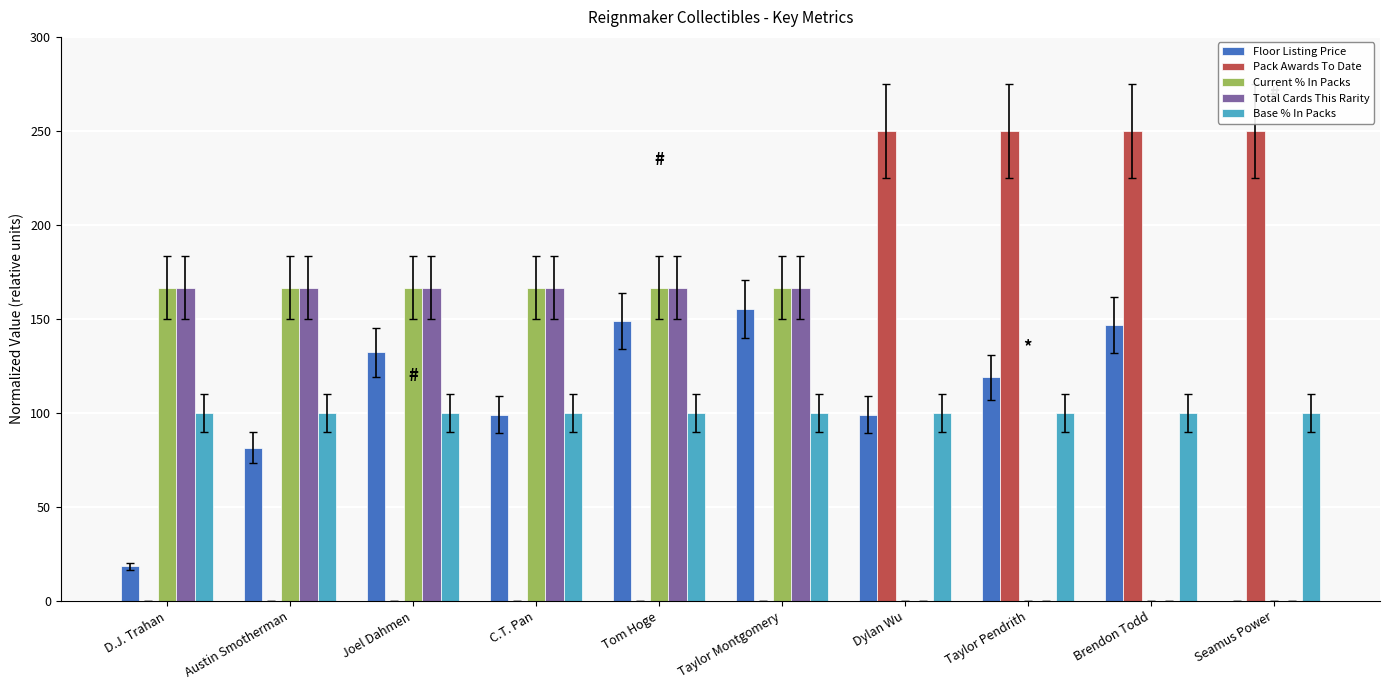

Are the bars horizontal?

No